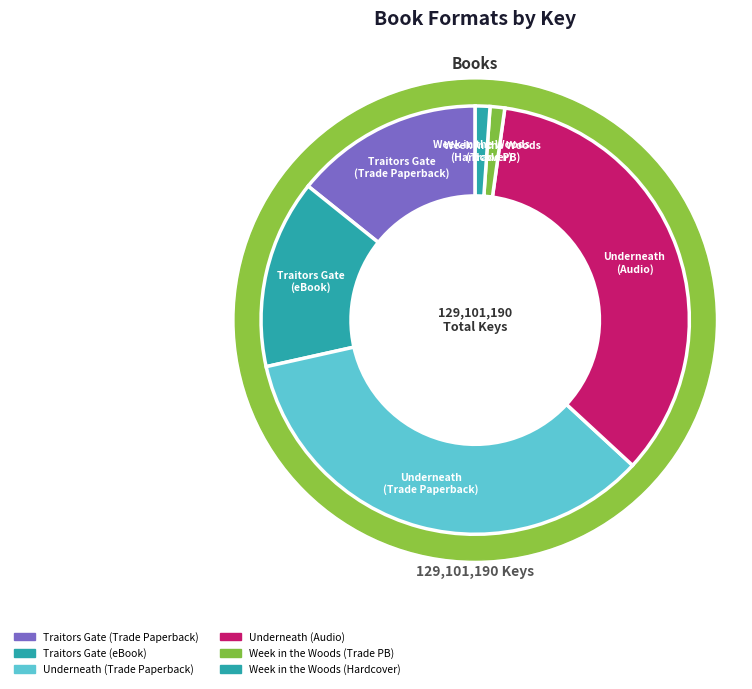

Count the number of slices in the pie.

6